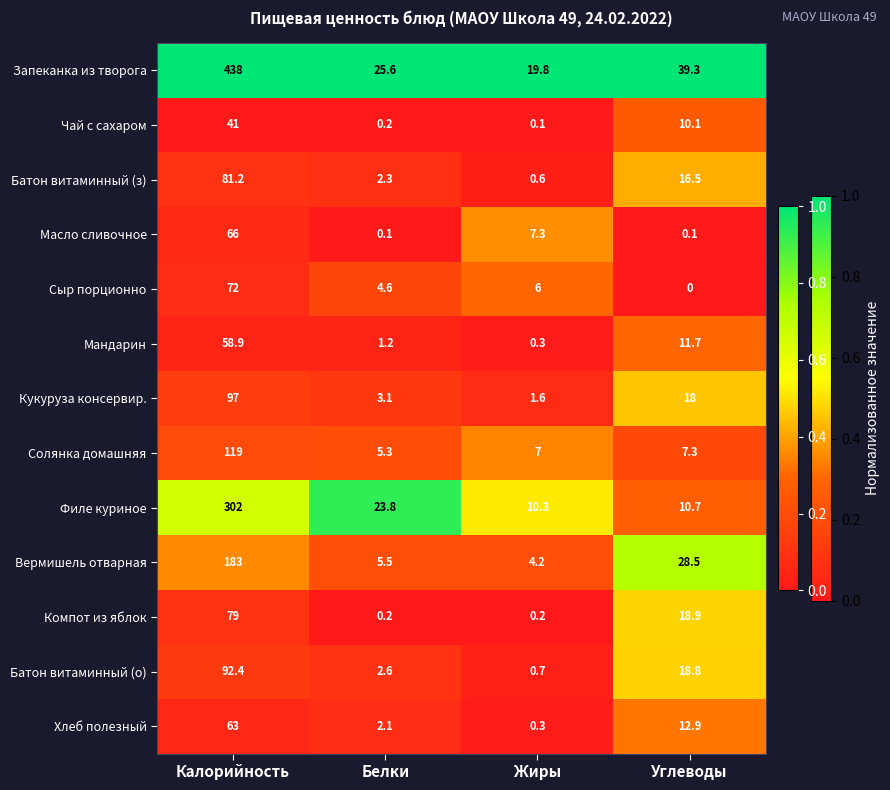

What is the difference between the maximum and second lowest values in the Батон витаминный (з) series?

78.9